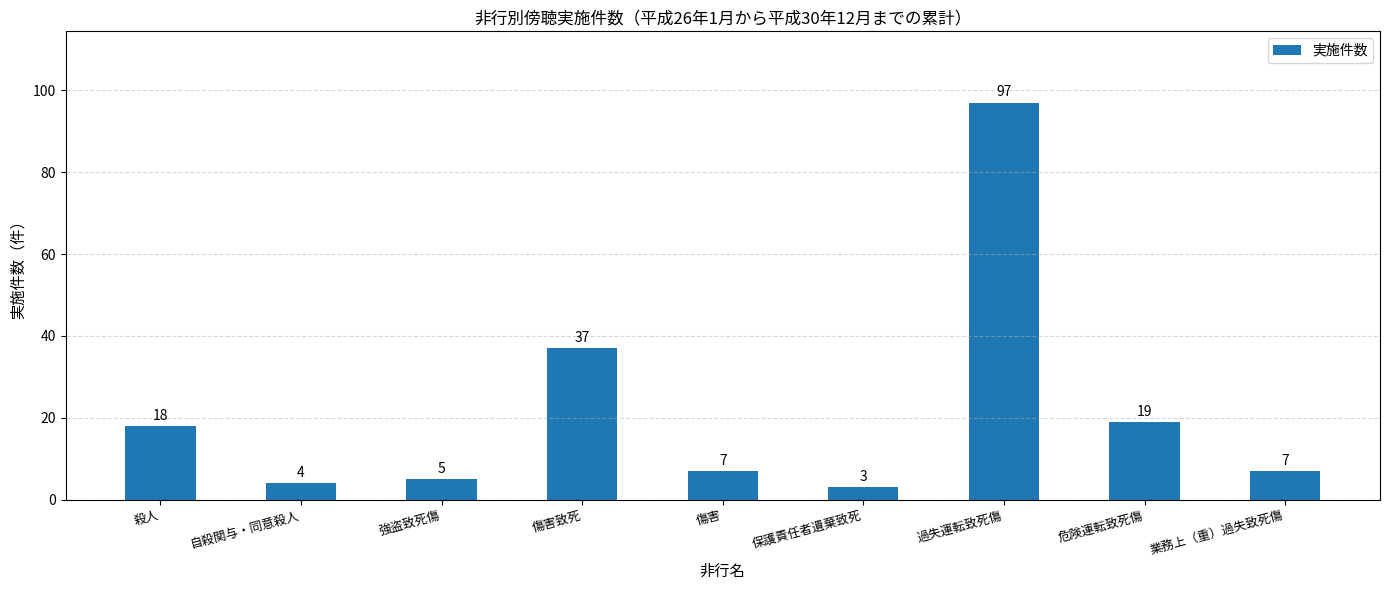

What position from the right is 傷害致死?

6